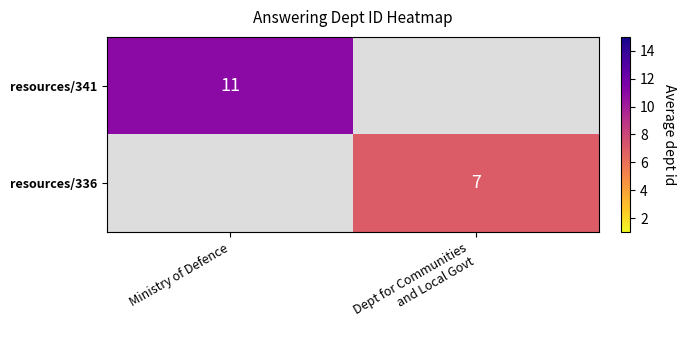

At how many categories does at least one series exceed 9?

1